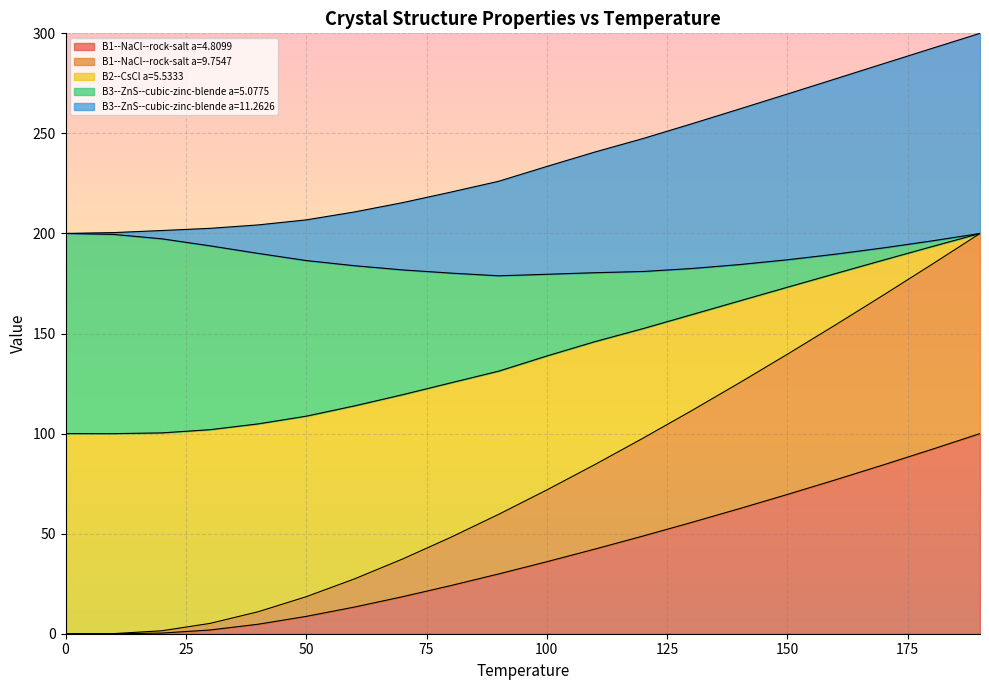

What is the difference between the maximum and minimum values in the B3--ZnS--cubic-zinc-blende a=11.2626 series?

100.0